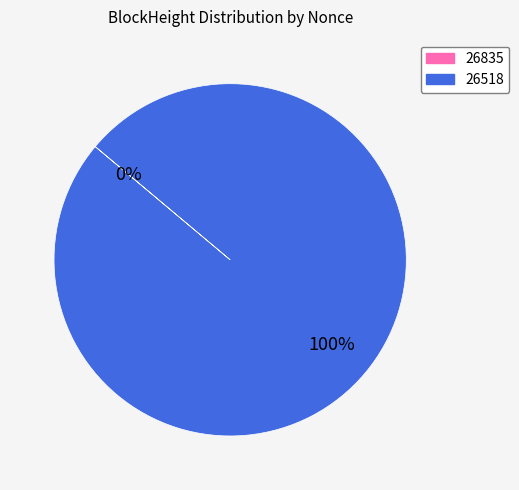

What is the total percentage of 26835 and 26518?

100.0%